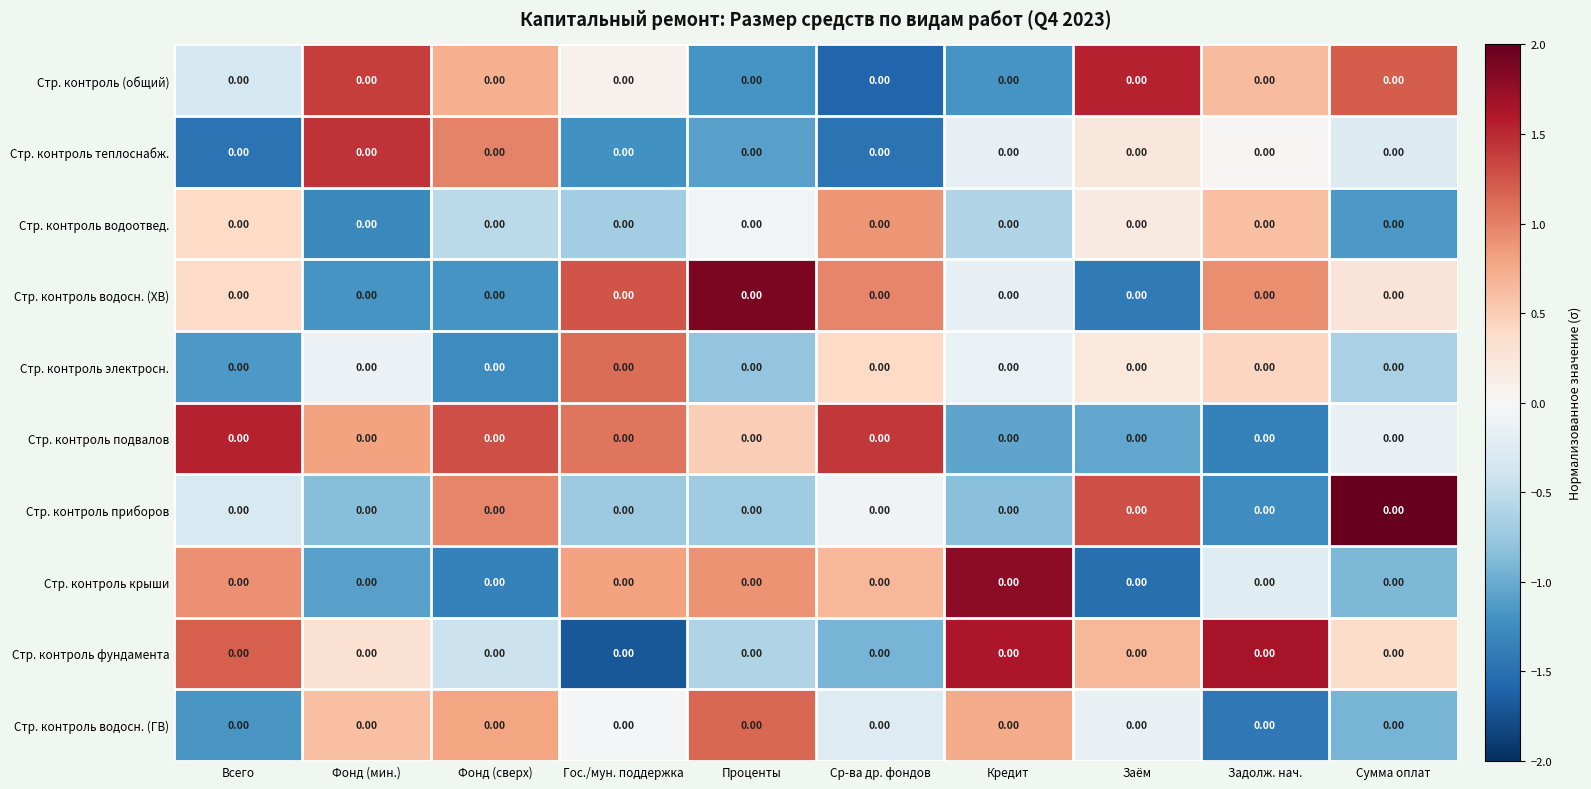

Between Заём and Сумма оплат, which is larger?

Заём